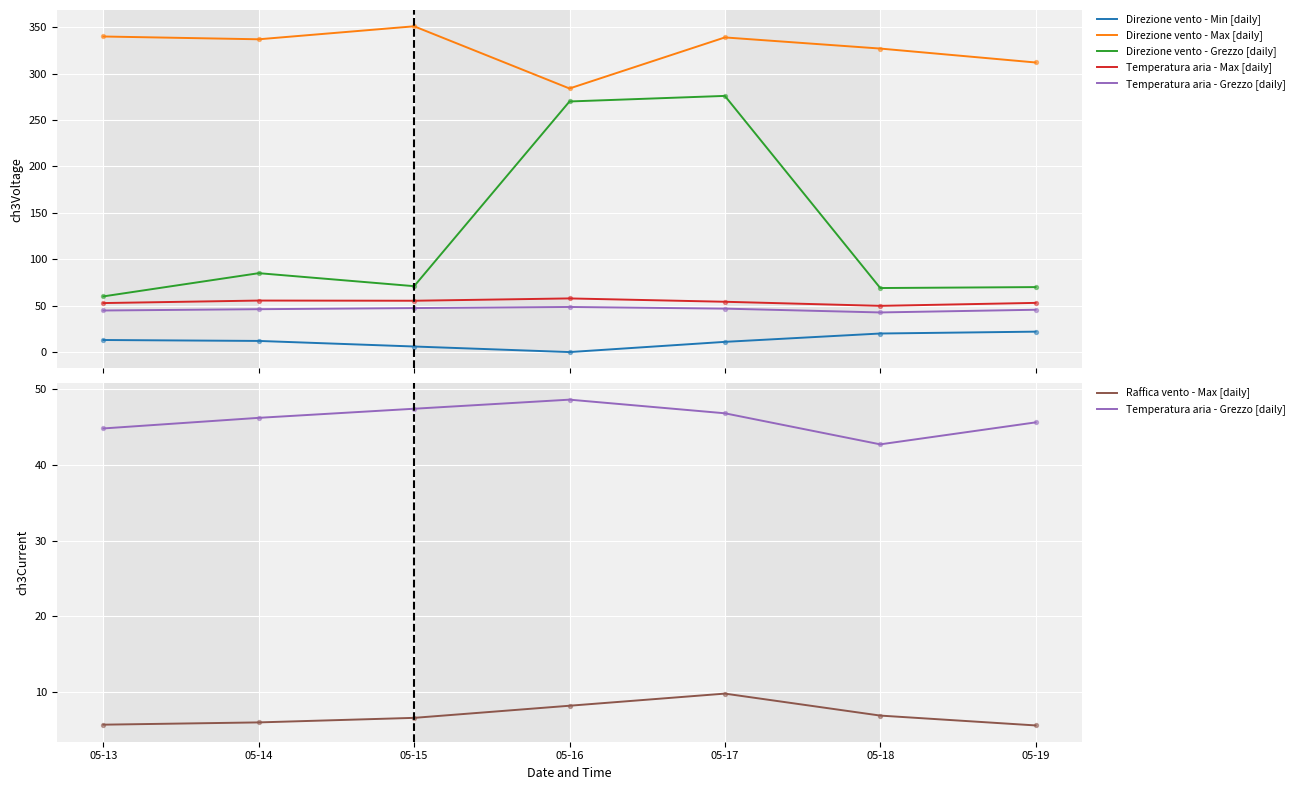

Which series reaches the maximum Y coordinate?

Direzione vento - Max [daily]